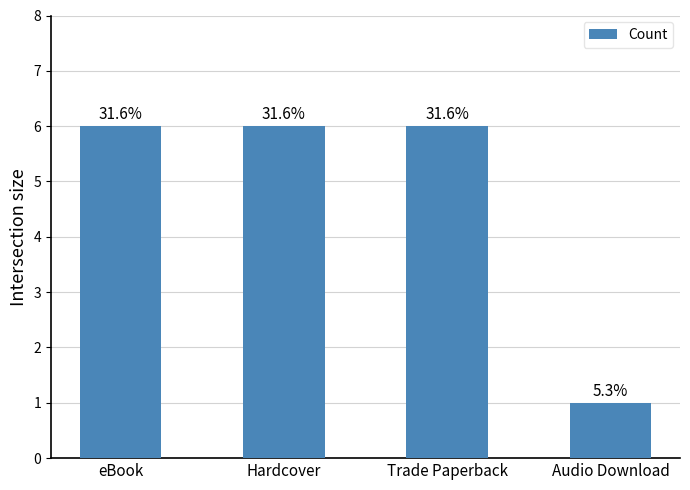

What is the maximum value shown in the chart?

6